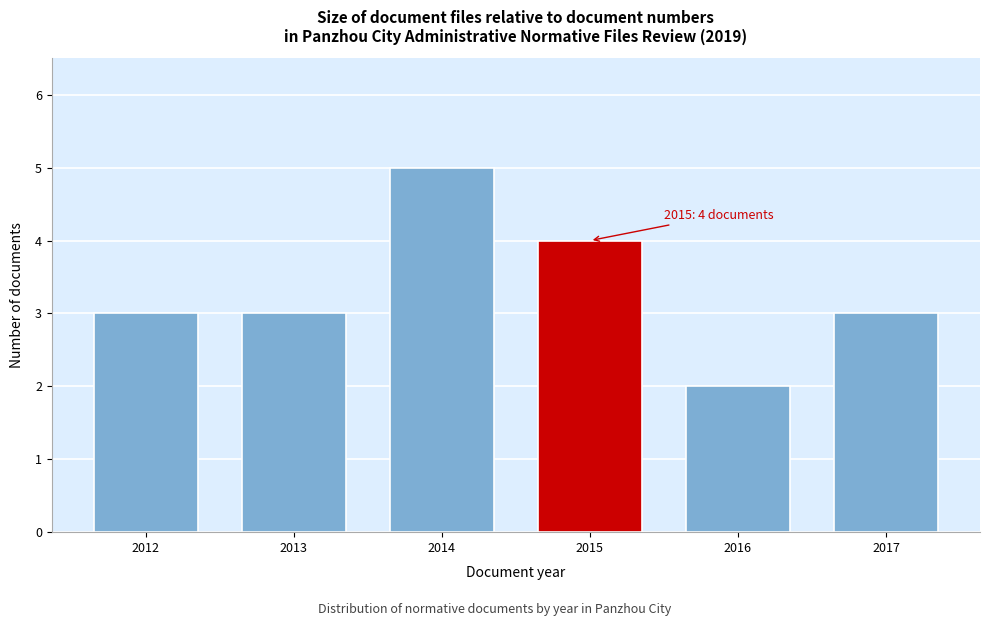

Reading left to right, what are all the values shown in this chart?

2012=3	2013=3	2014=5	2015=4	2016=2	2017=3